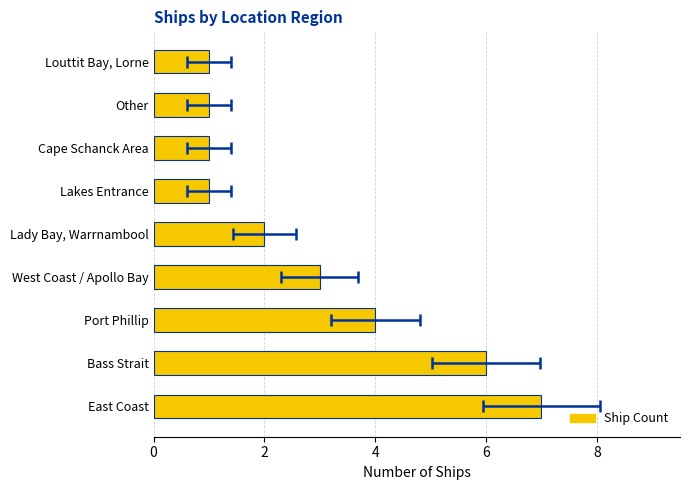

How many bars are there in total?

9